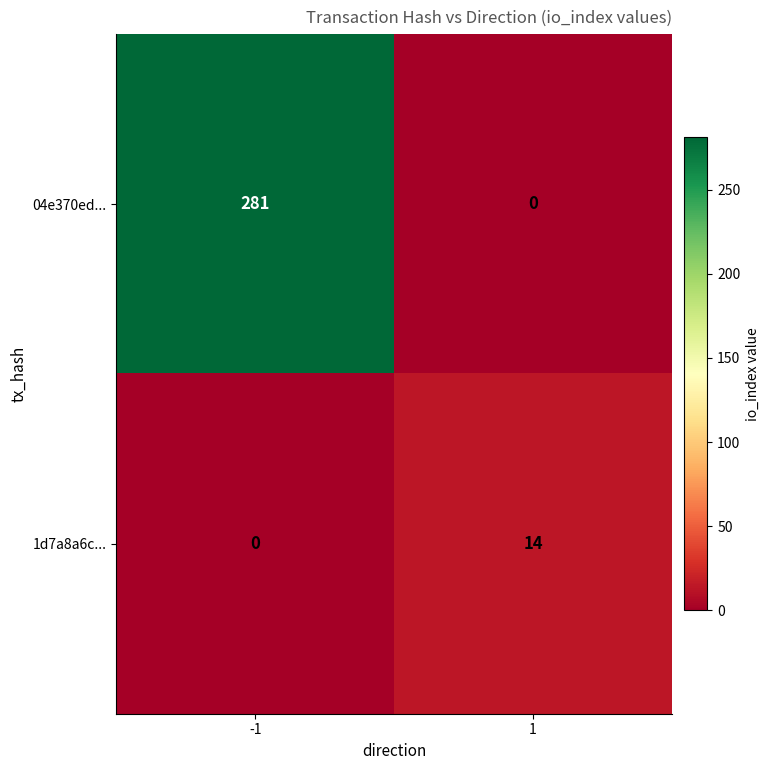

Which series has the widest spread of values?

04e370ed...